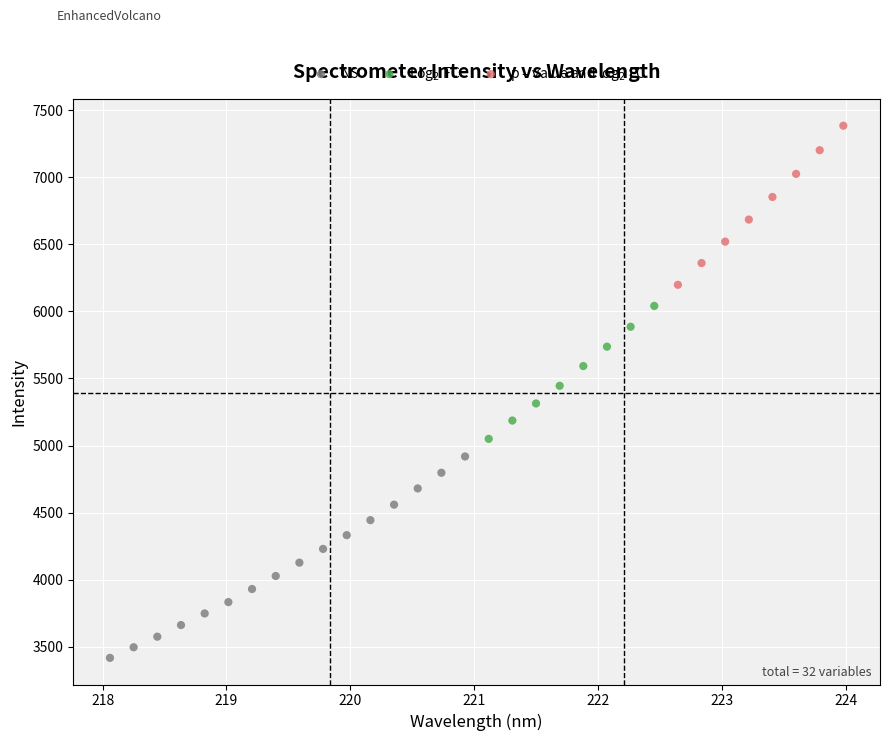

Which series contains the lowest Y value?

NS